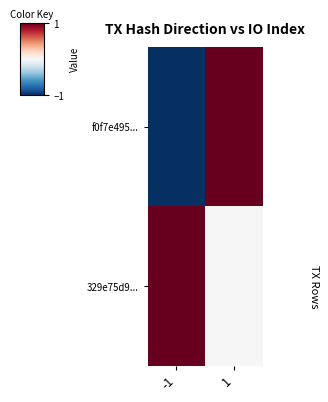

List the series in order of their overall mean, highest first.

329e75d9..., f0f7e495...